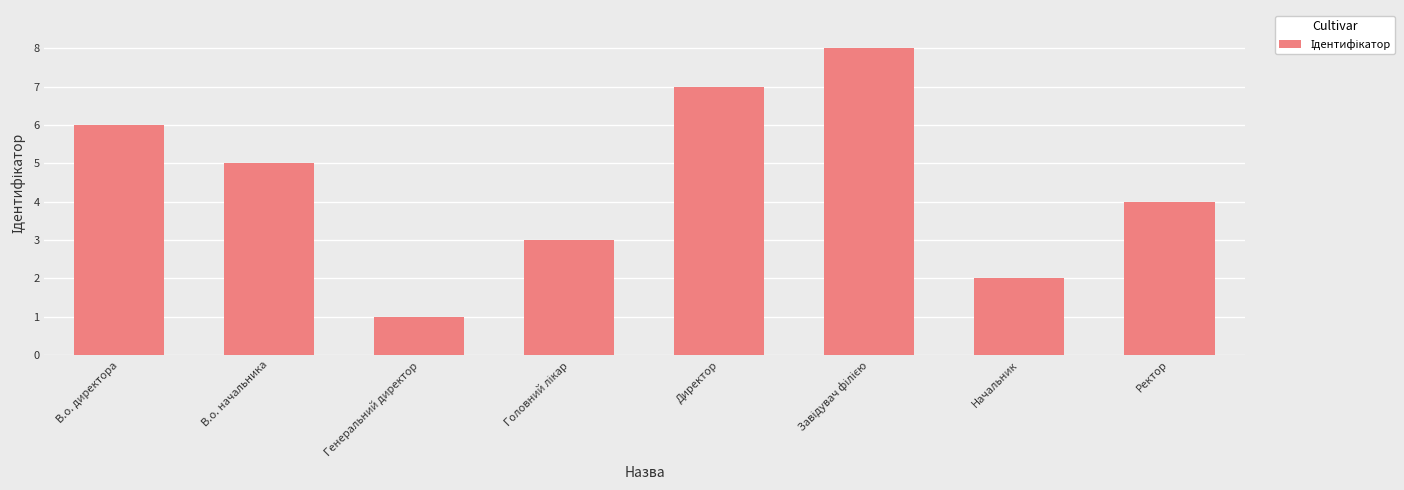

What is the change in value from В.о. начальника to Директор?

+2